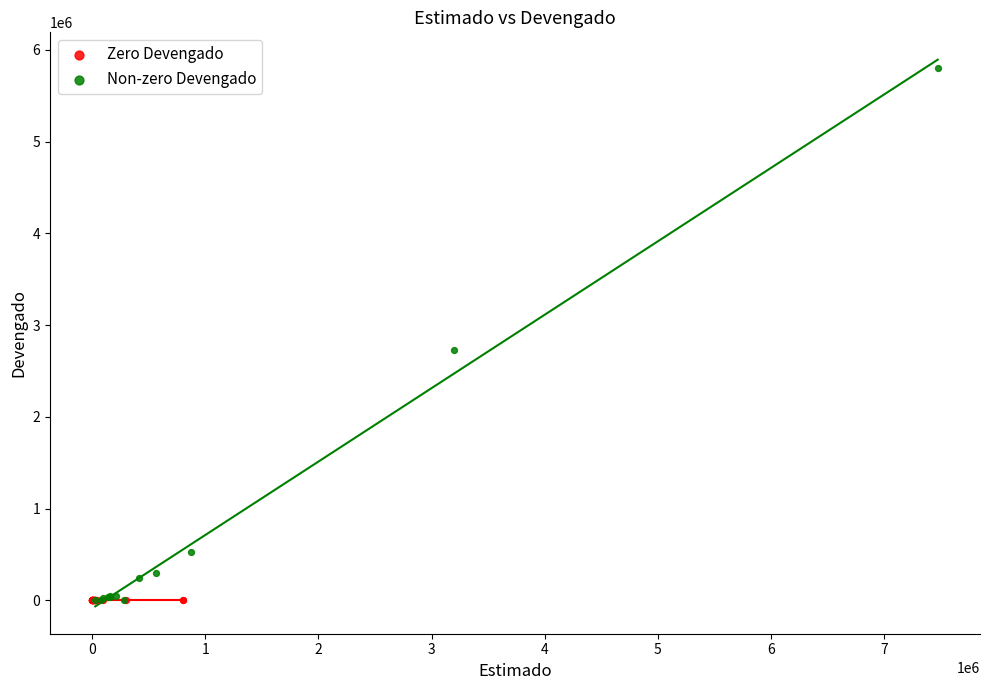

Which series contains the highest Y value?

Non-zero Devengado